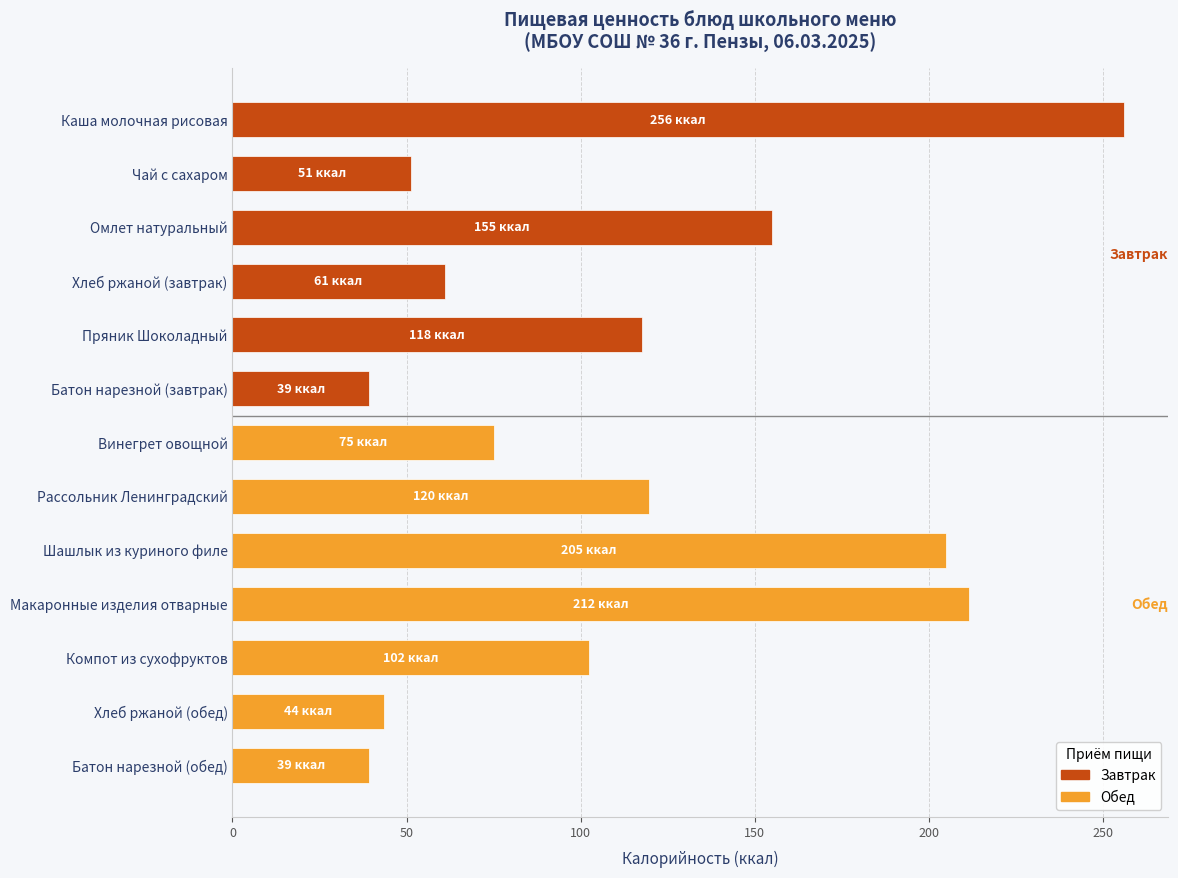

Where is the data nearest to the value 147?

Омлет натуральный